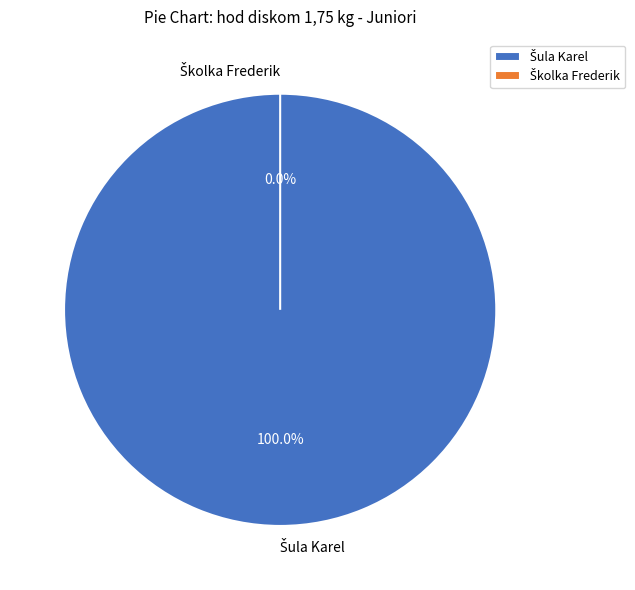

Which slice is the smallest?

Školka Frederik